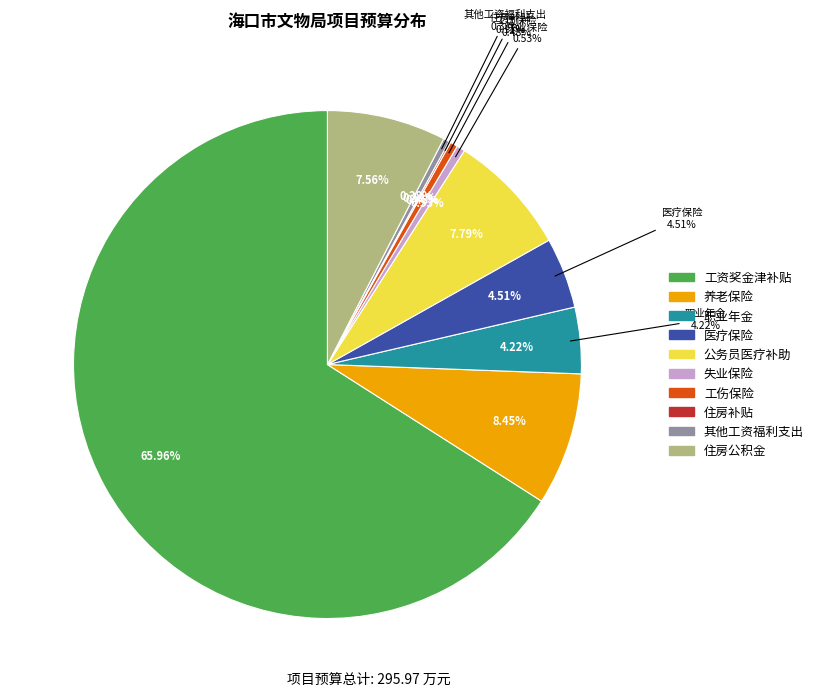

To the nearest percent, what is the combined percentage of 失业保险 and 公务员医疗补助?

8%